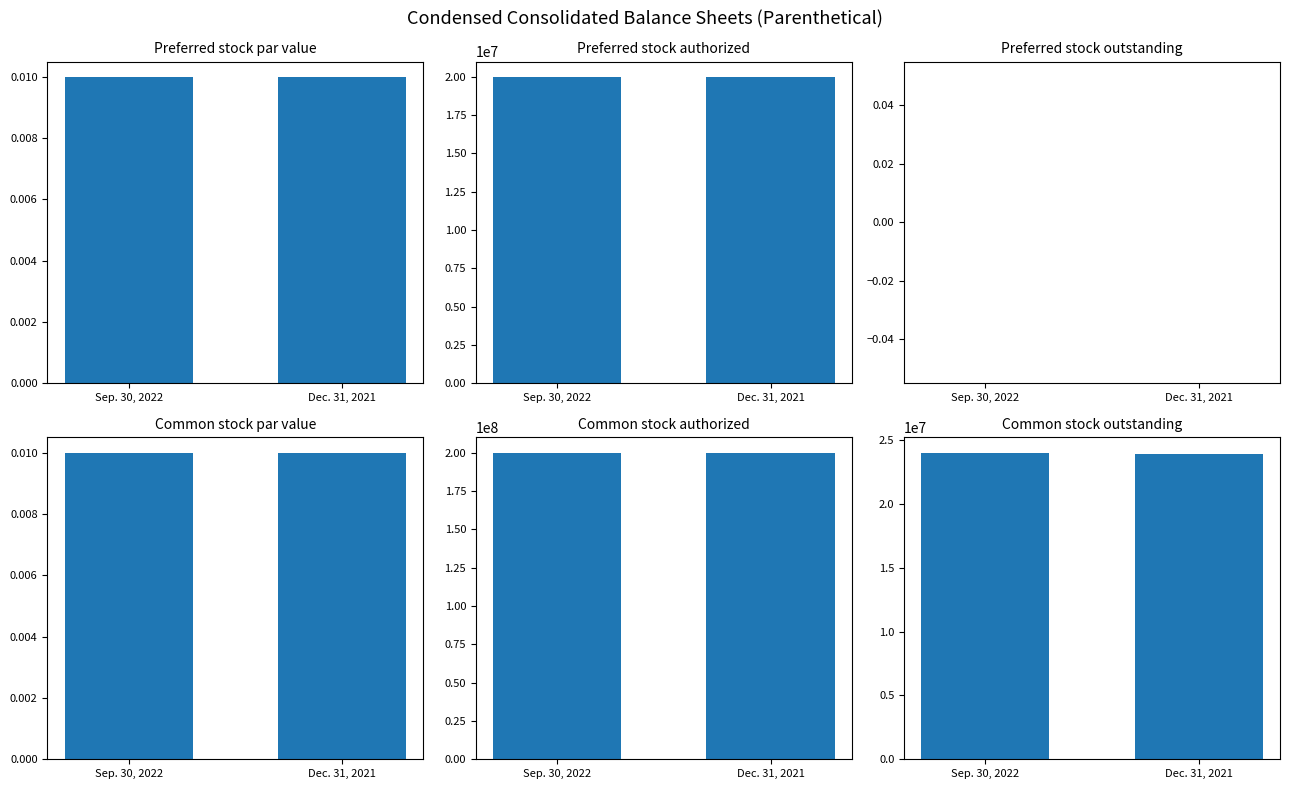

What position from the right is Dec. 31, 2021?

1